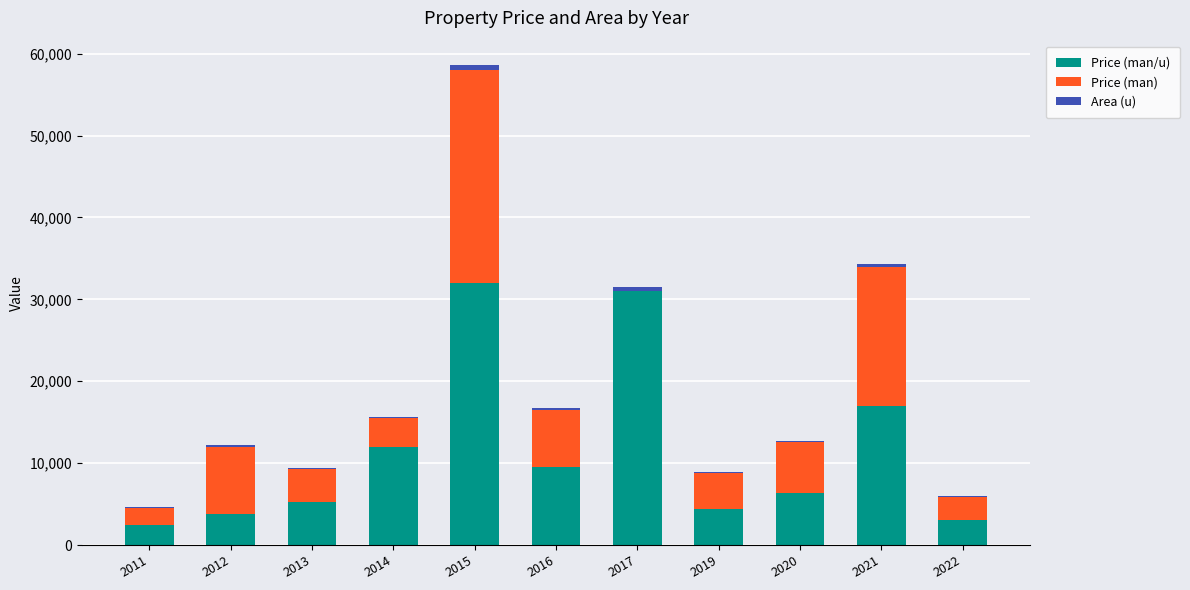

What is the sum of all Price (man/u) values?

126800